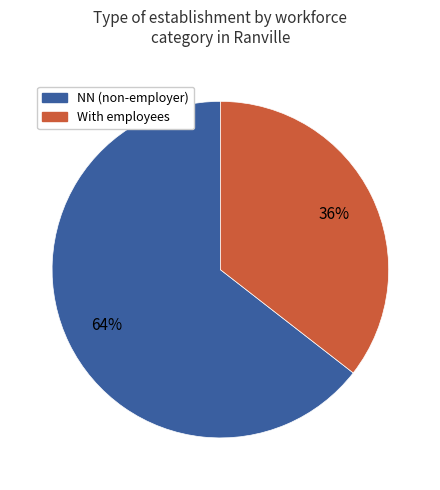

Does any single category account for the majority?

Yes